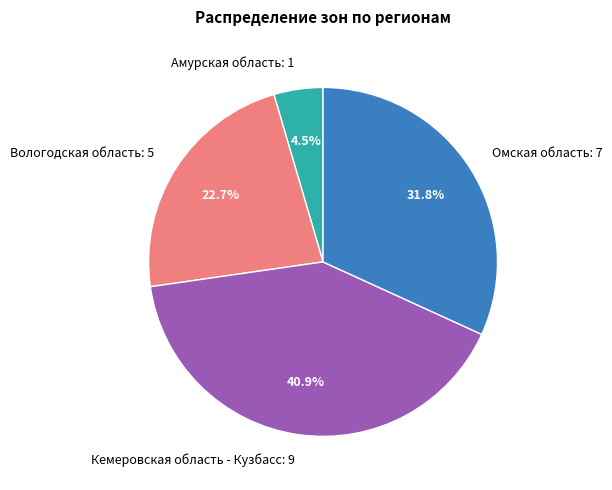

Does Омская область represent more than half of the total?

No